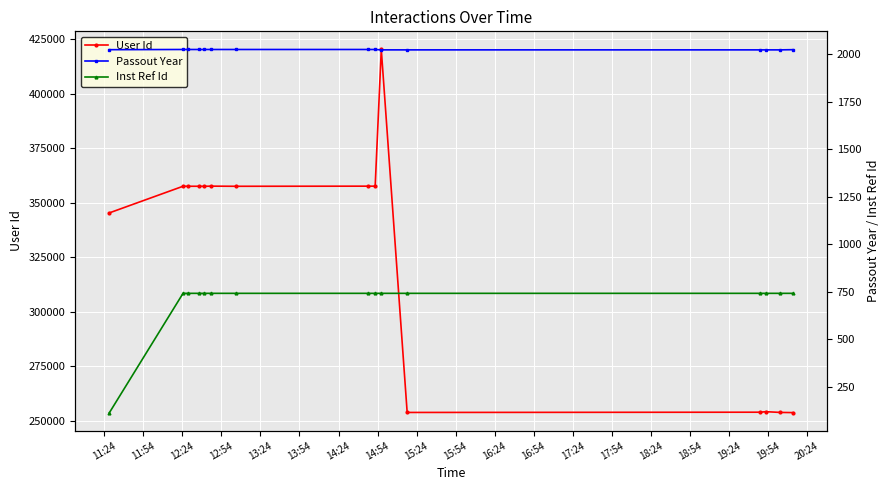

How many lines are shown in the chart?

3